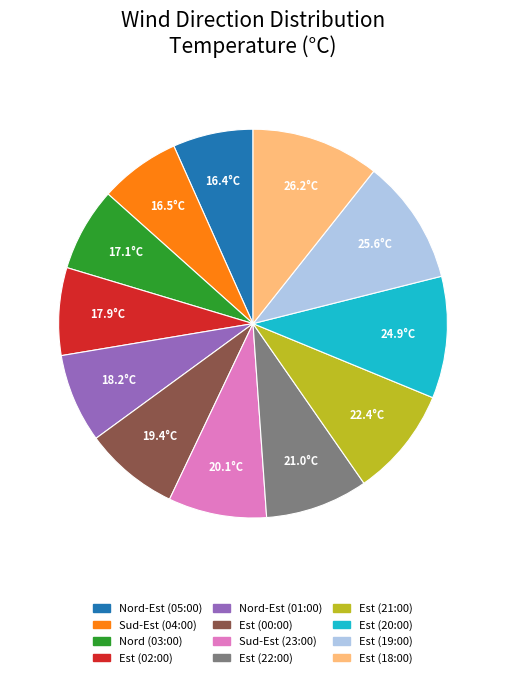

How many slices are in this pie chart?

12